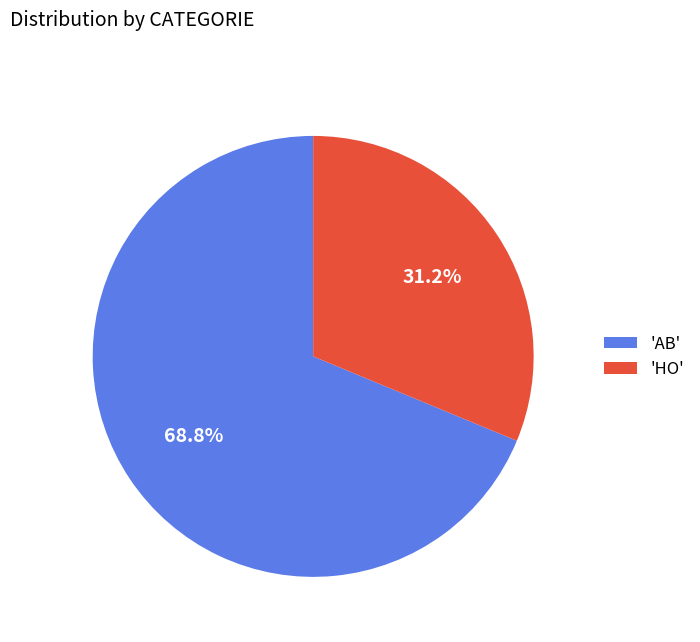

Combined, what portion of the pie is 'HO' and 'AB'?

100.0%